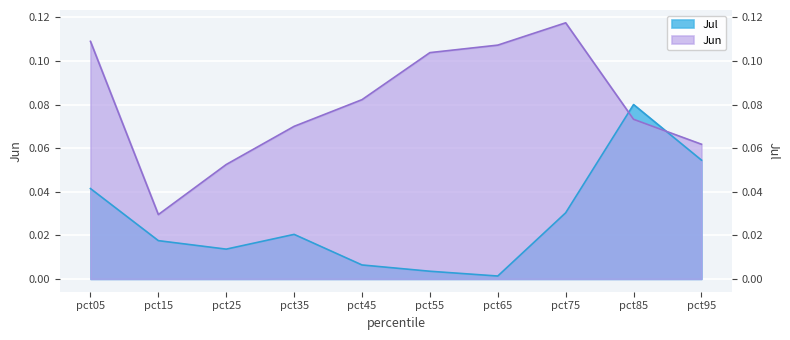

What is the sum of all Jun values?

0.8